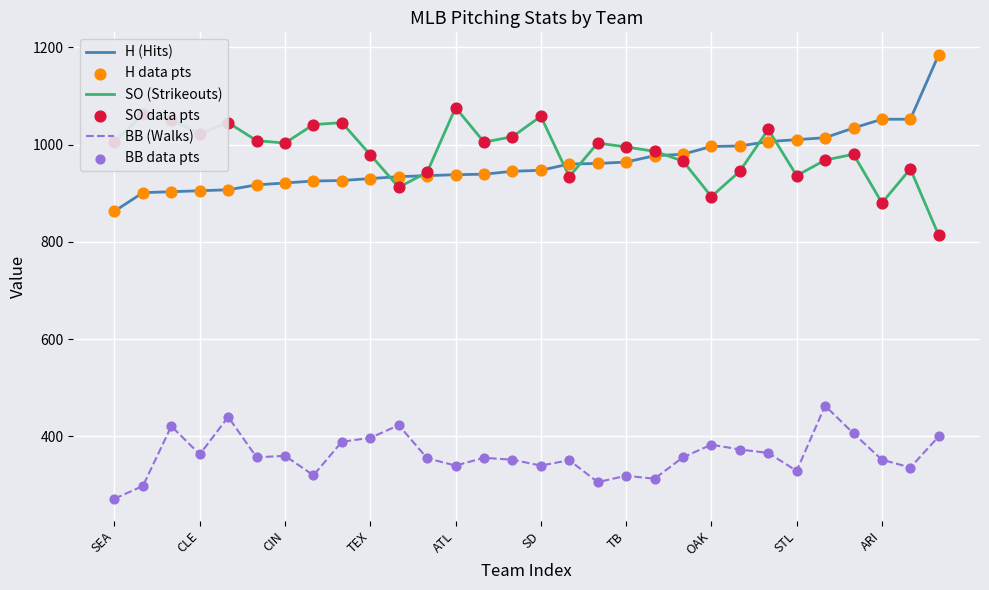

What is the greatest value displayed?

1185